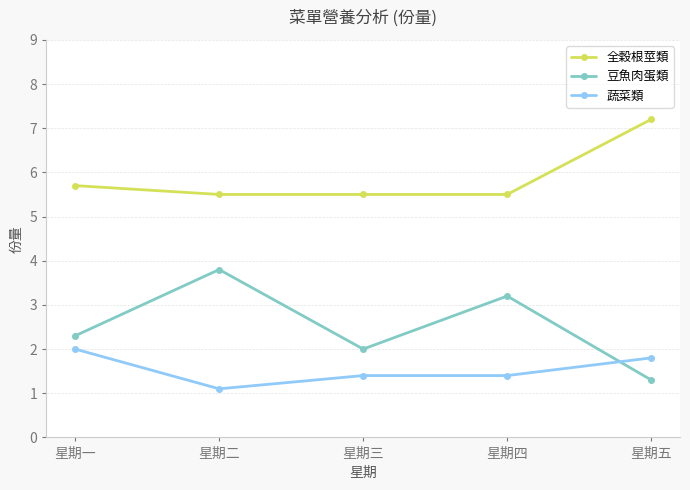

What position from the right is 星期二?

4